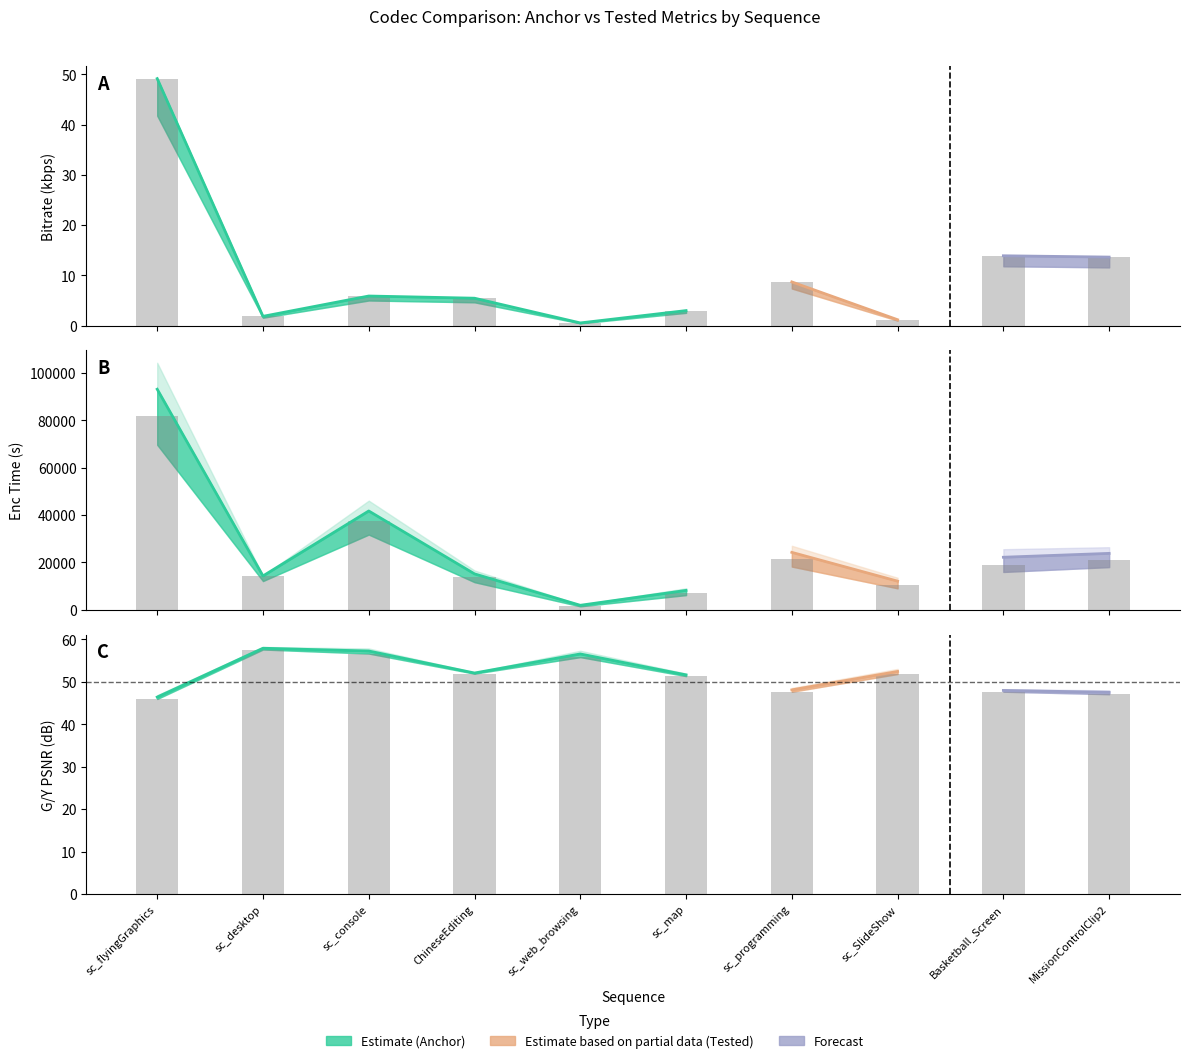

Reading right to left, list all the values displayed in this chart.

Anchor kbps: 13.6	13.9	1.2	8.7	3.0	0.5	5.5	5.9	1.9	49.1
Anchor Enc T: 21229.4	18816.4	10674.5	21487.9	7308.6	1729.5	13738.2	37385.7	14335.1	82004.5
Anchor G/Y psnr: 47.1	47.7	51.9	47.7	51.4	55.8	51.9	56.7	57.6	46.0